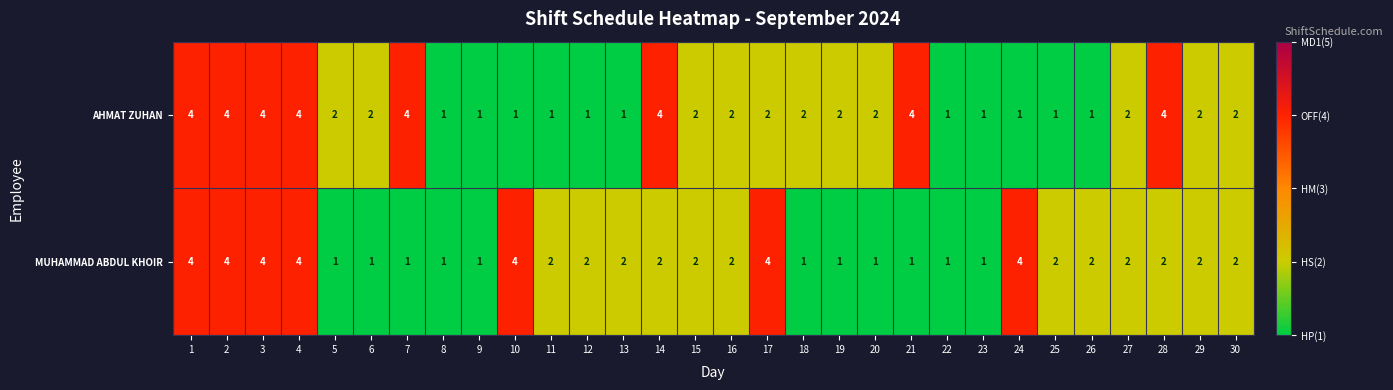

What is the total value across all series at 12?

3